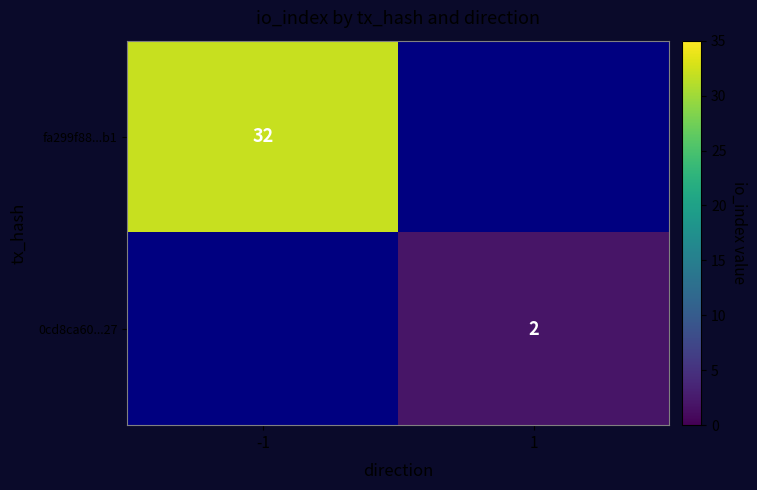

The fa299f88...b1 series shows 15.3 at -1. True or false?

False